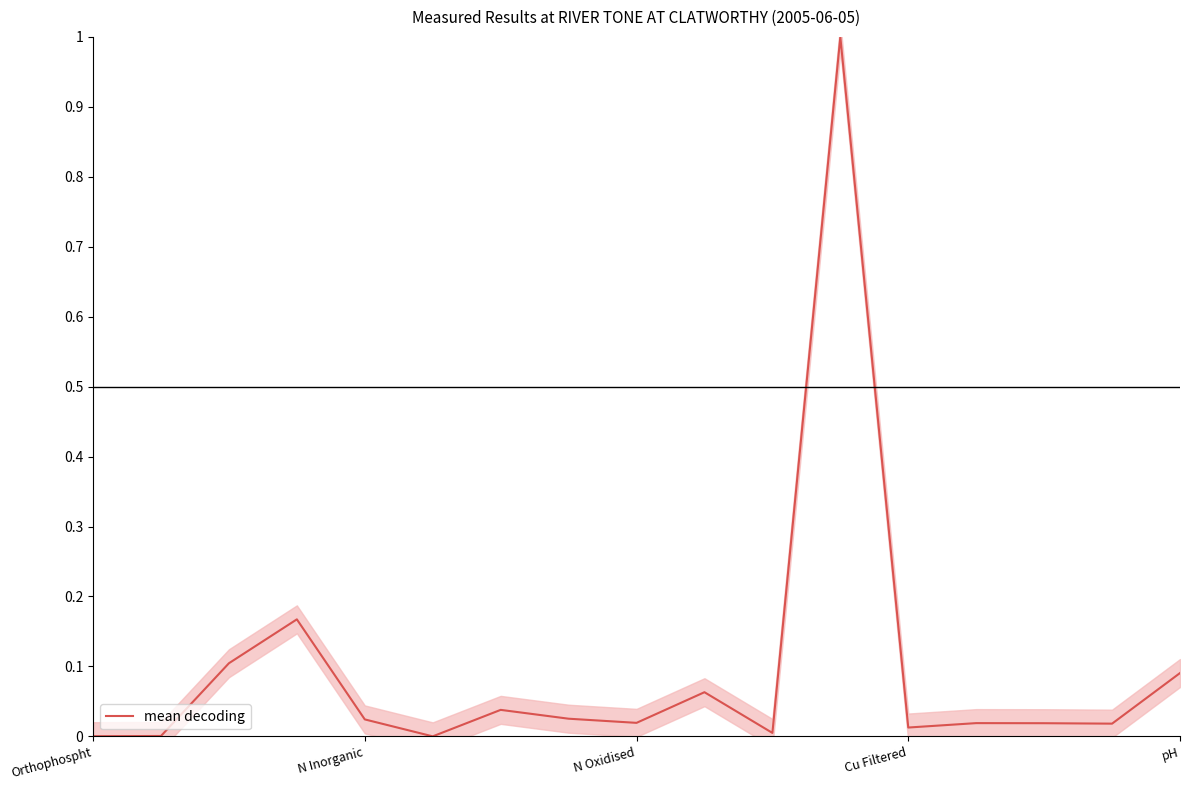

The chart shows a value of 0.0 at N Inorganic. True or false?

False